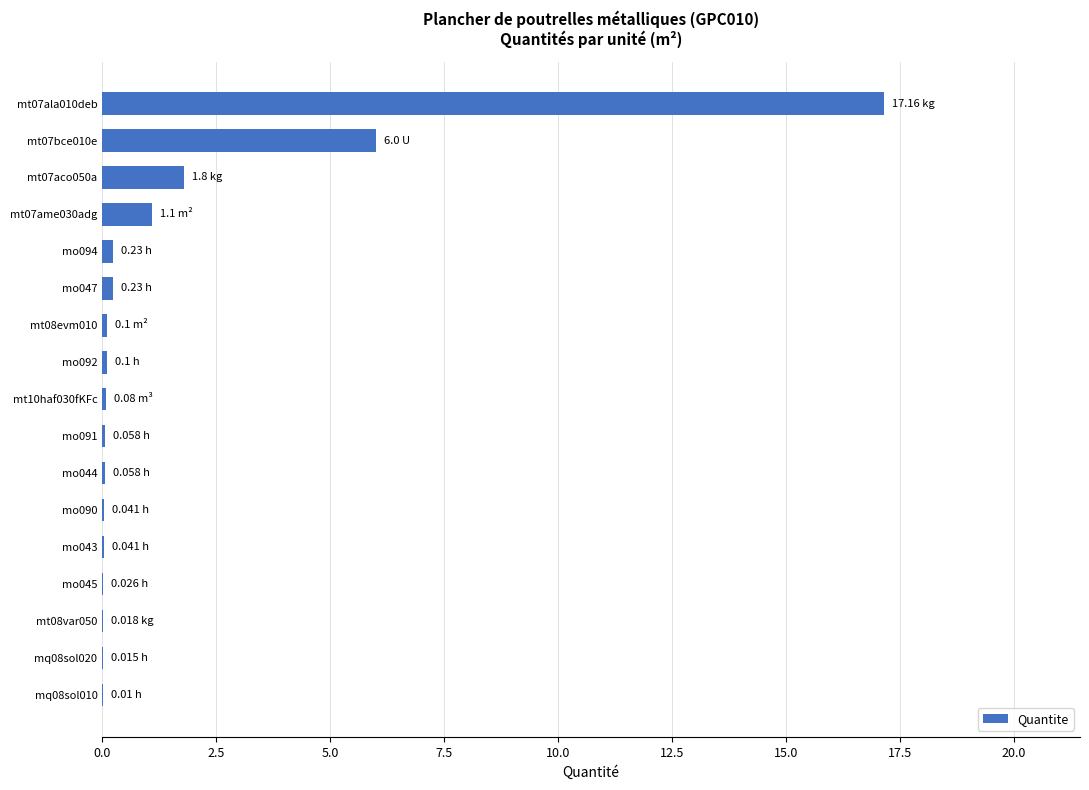

What is the sum of all values?

27.1